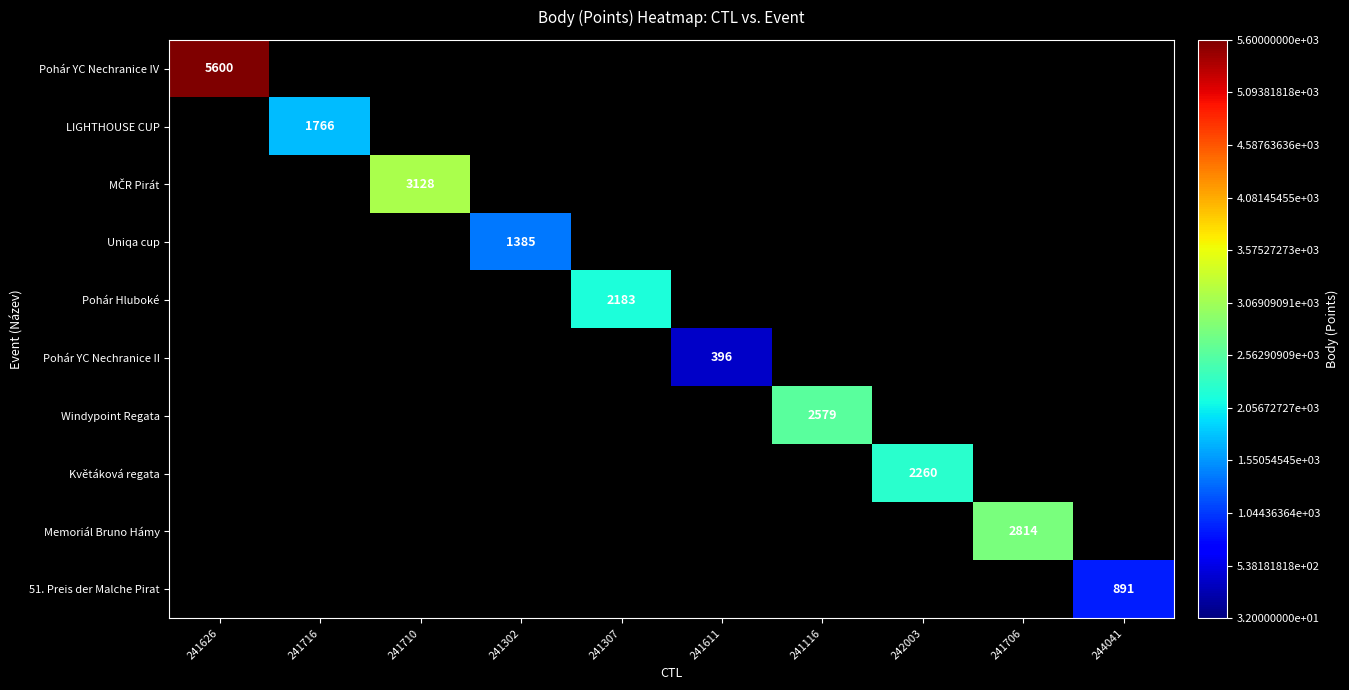

The Uniqa cup series shows 1385 at 241302. True or false?

True